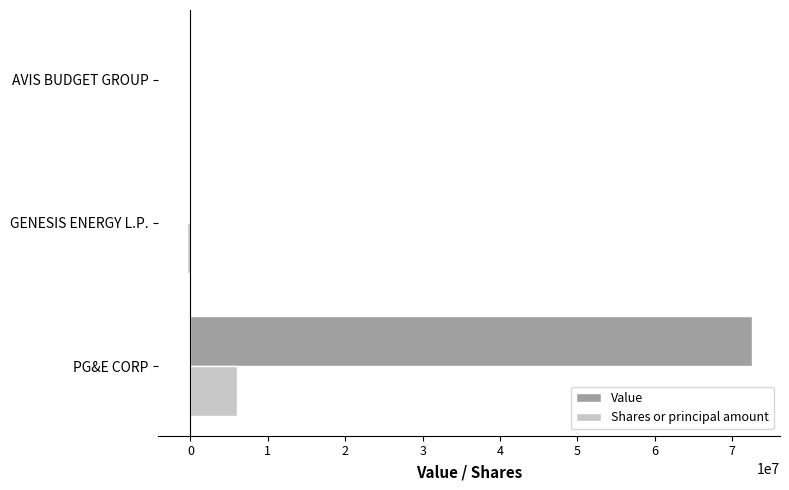

What is the sum of all Shares or principal amount values?

5437684